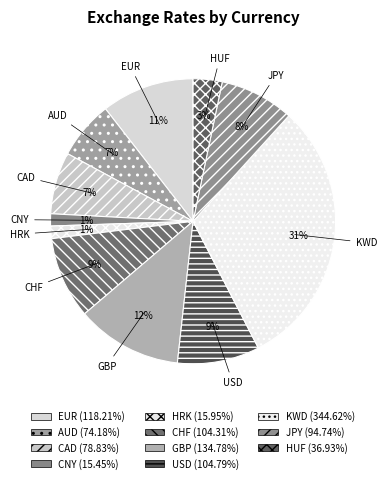

Count the number of slices in the pie.

11